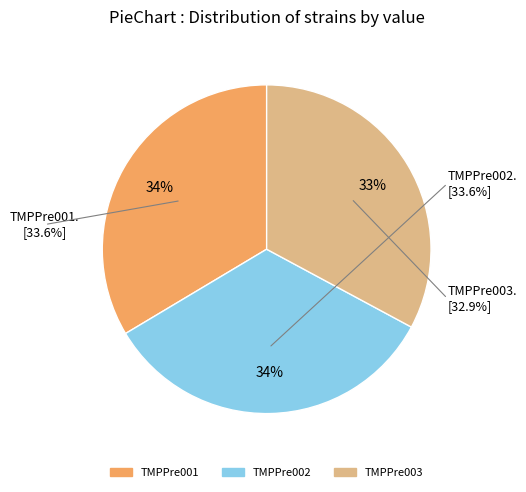

What portion of the pie excludes TMPPre003?

67.1%